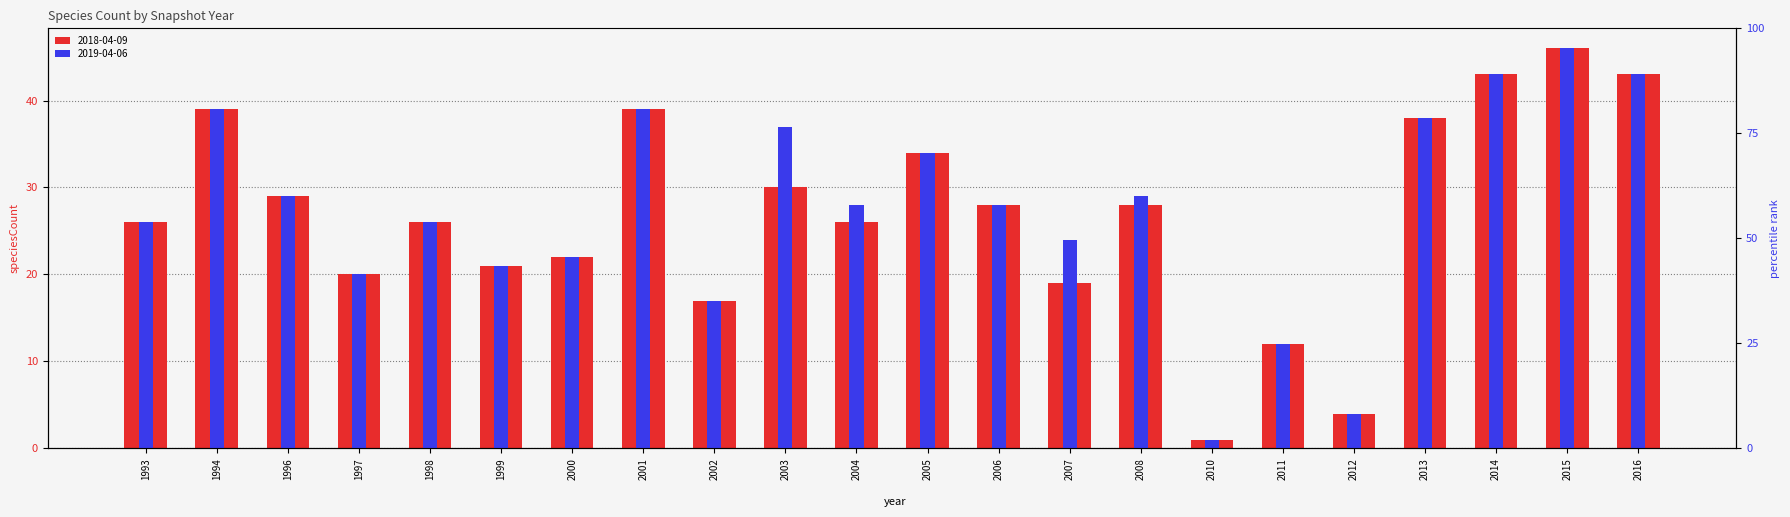

Rank the series at 2012 from highest to lowest value.

2018-04-09, 2019-04-06